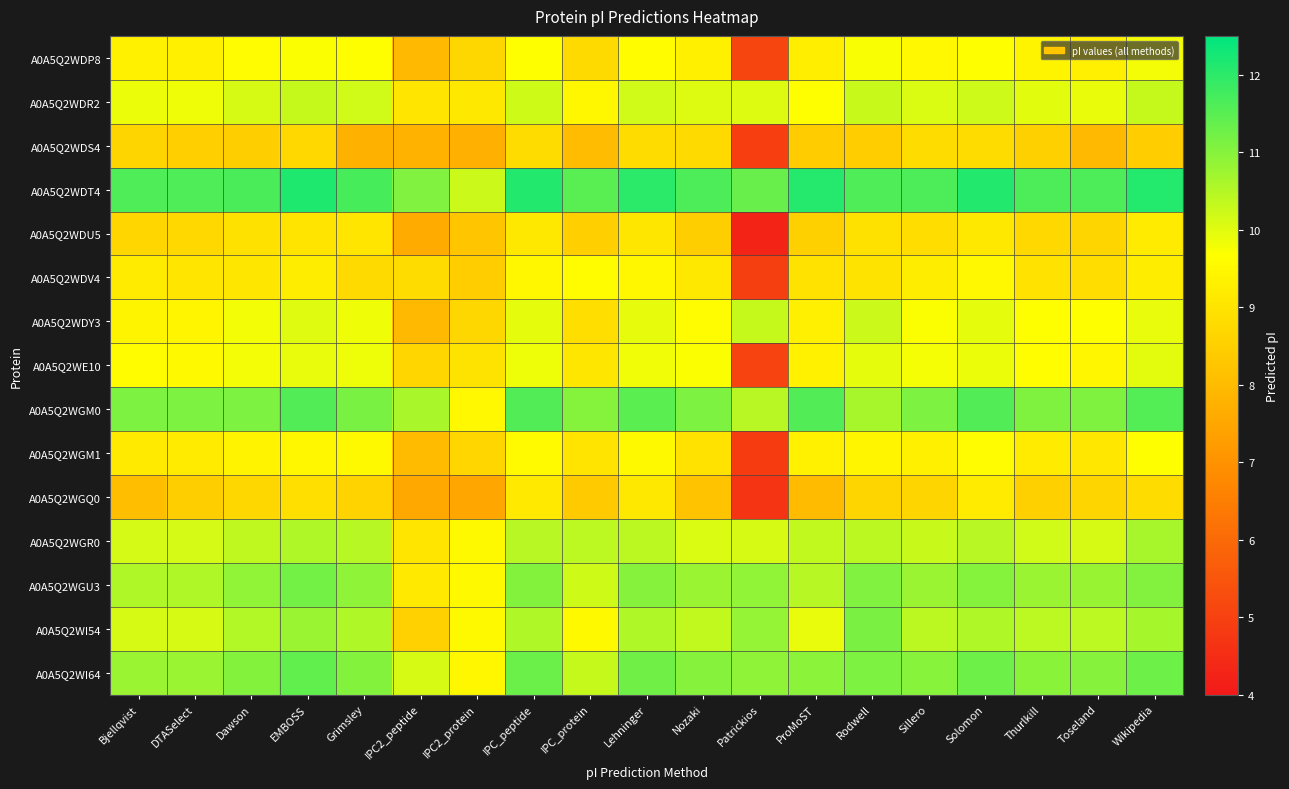

At which category is the sum across all series the highest?

EMBOSS